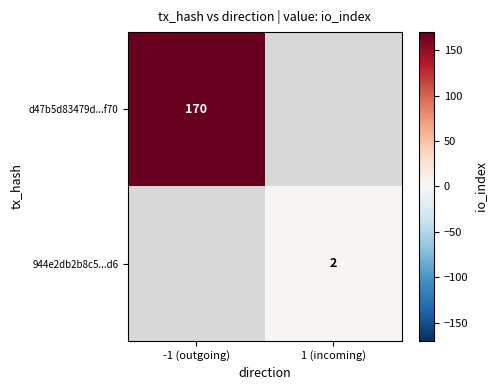

The value of d47b5d83479d...f70 at -1 (outgoing) is 170. True or false?

True